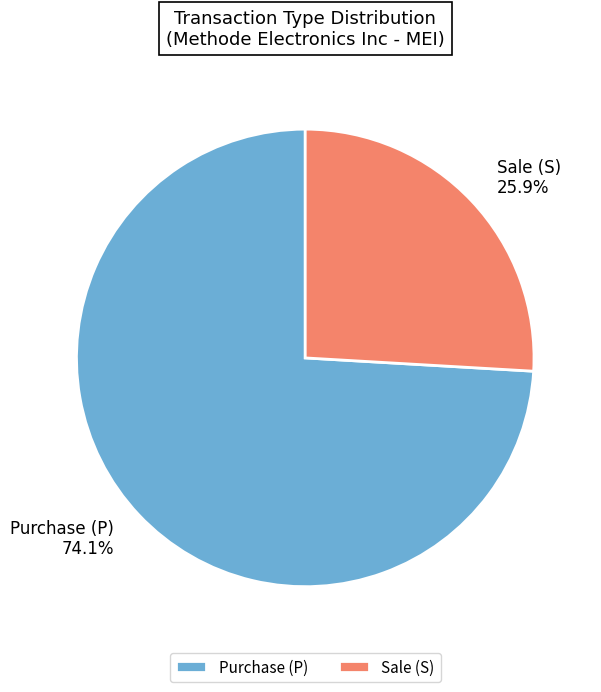

Which category has the smallest portion of the pie?

Sale (S)